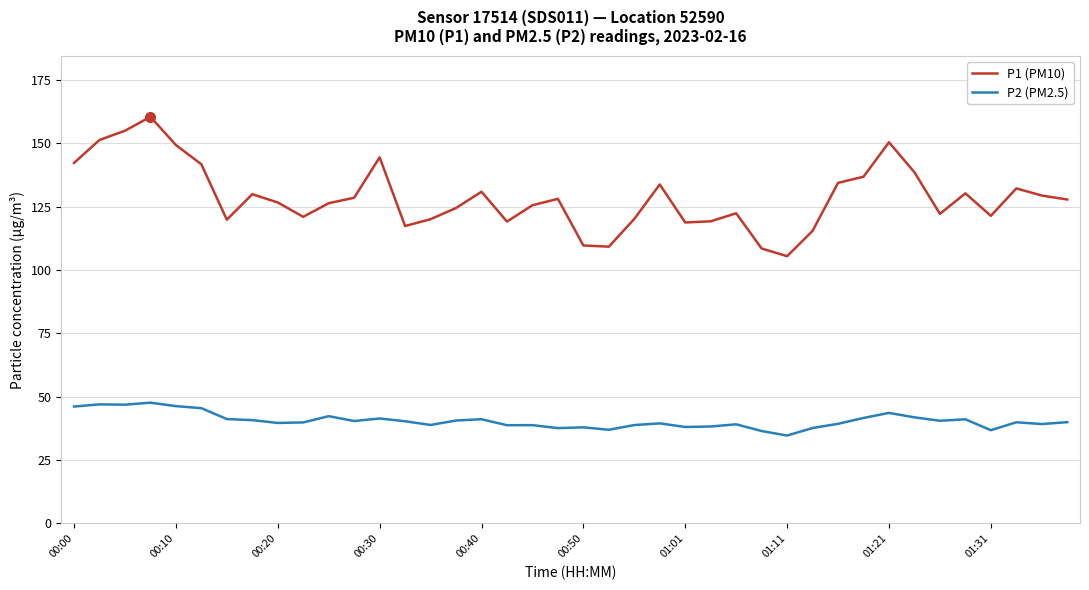

True or false: P2 (PM2.5) and P1 (PM10) intersect in this chart.

False